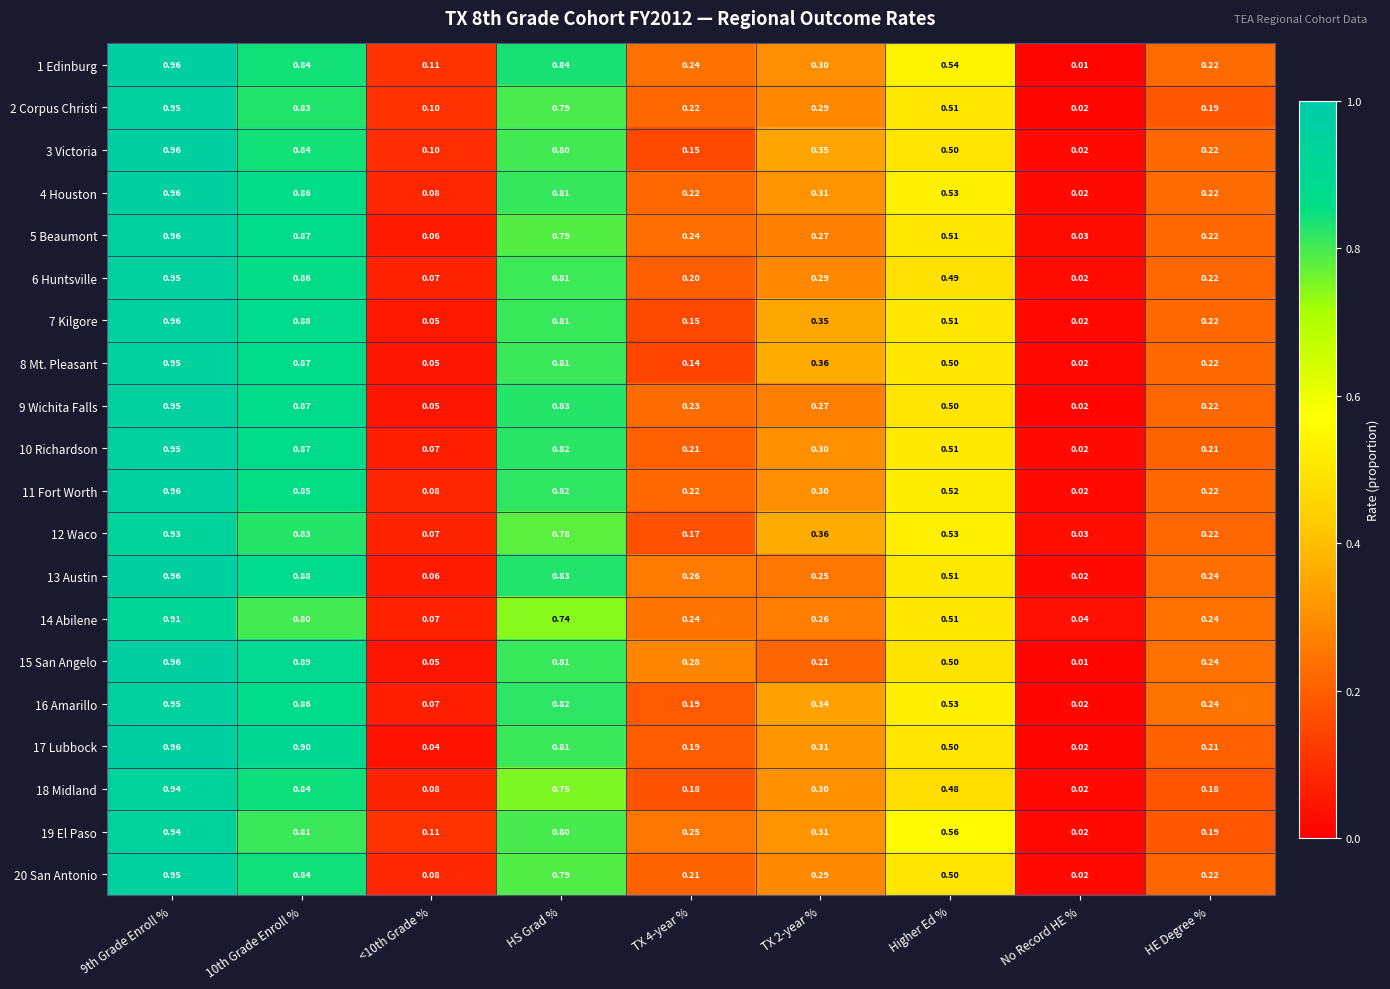

Which label corresponds to the smallest value in the chart?

No Record HE %